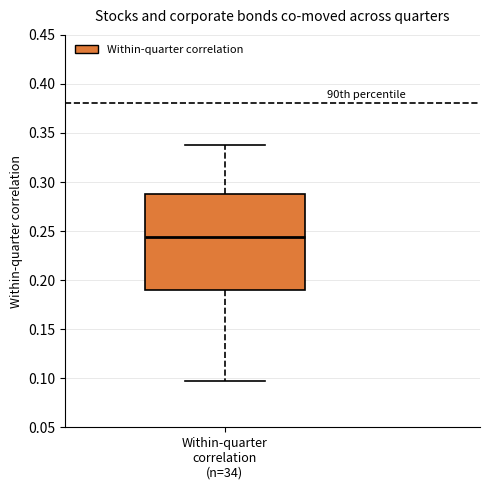

Where does the median line of the box for Within-quarter correlation (n=34) sit on the y-axis? The values are not printed on the chart, so give them approximately, as read against the axis.

0.245